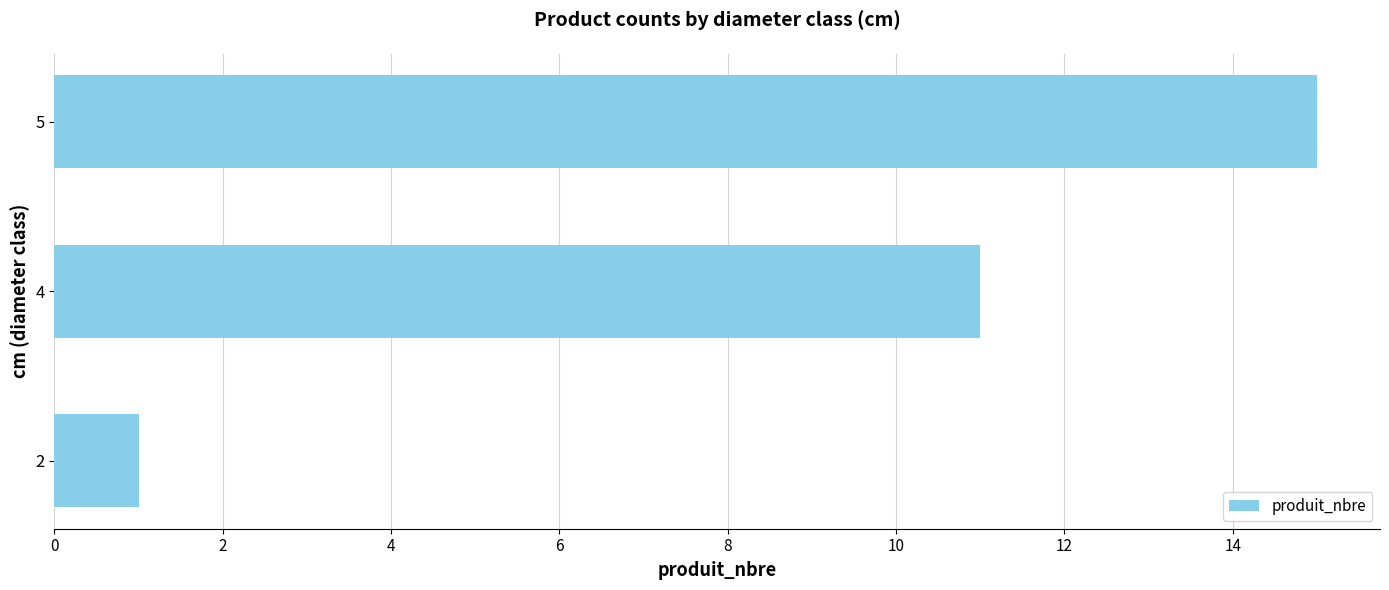

Between 2 and 4, which is larger?

4